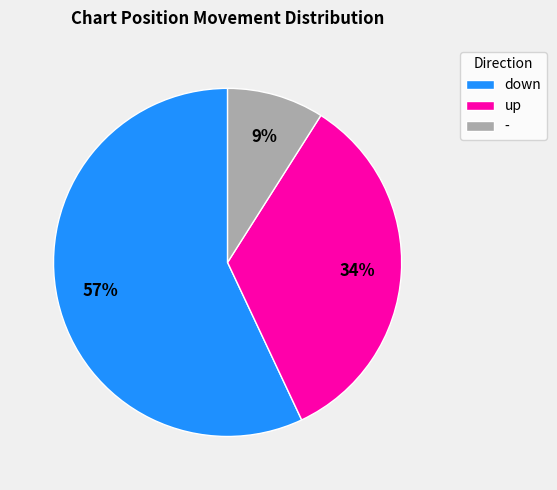

To the nearest percent, what percentage of the pie is down?

57%